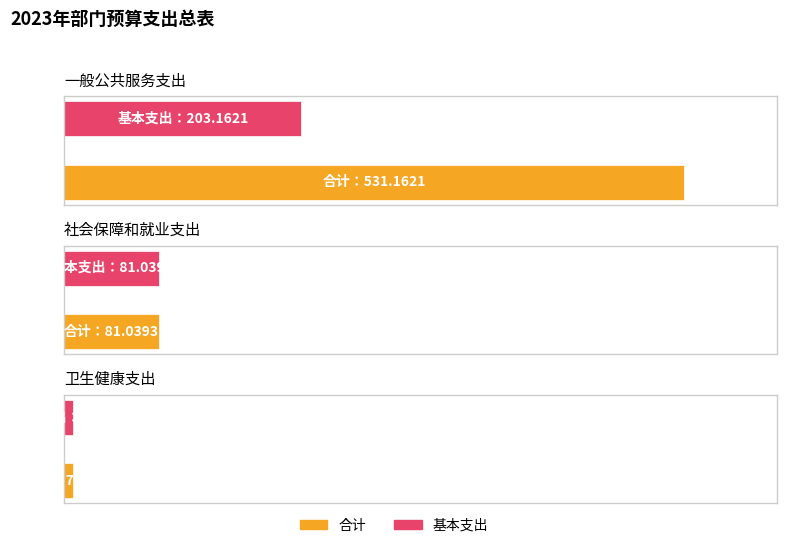

The 合计 series shows 7.8 at 卫生健康支出. True or false?

True